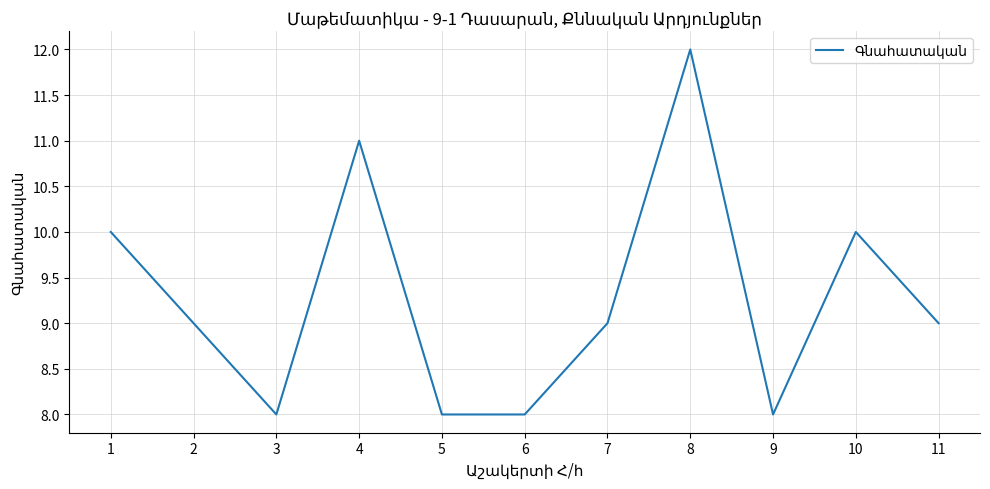

At which category does the data reach its first local valley?

3